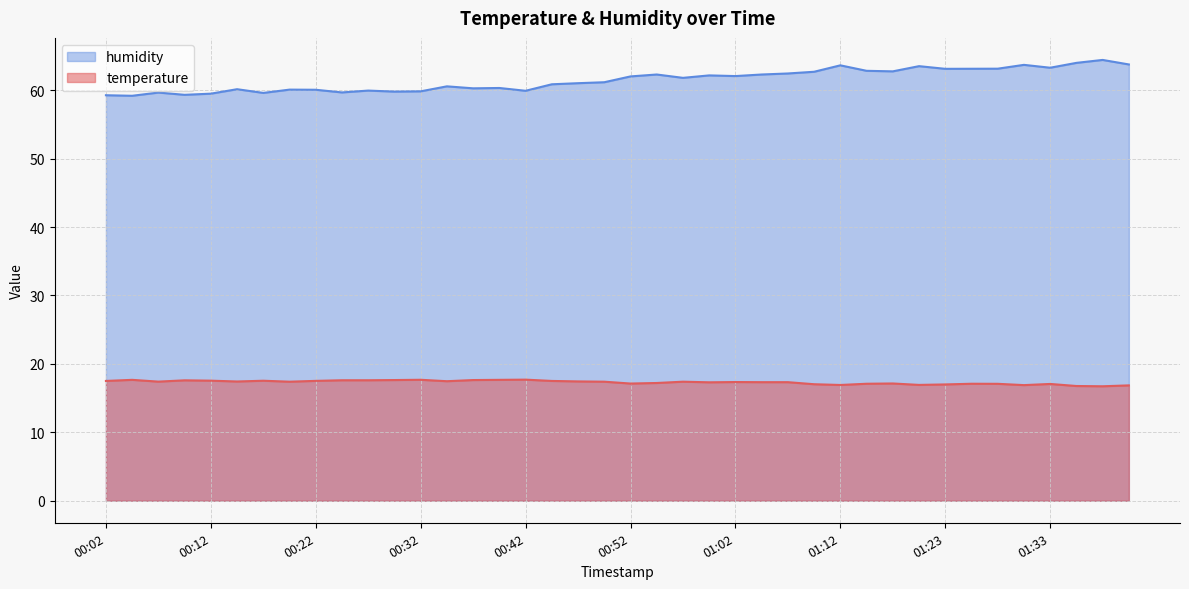

At which category is the sum across all series the highest?

01:38